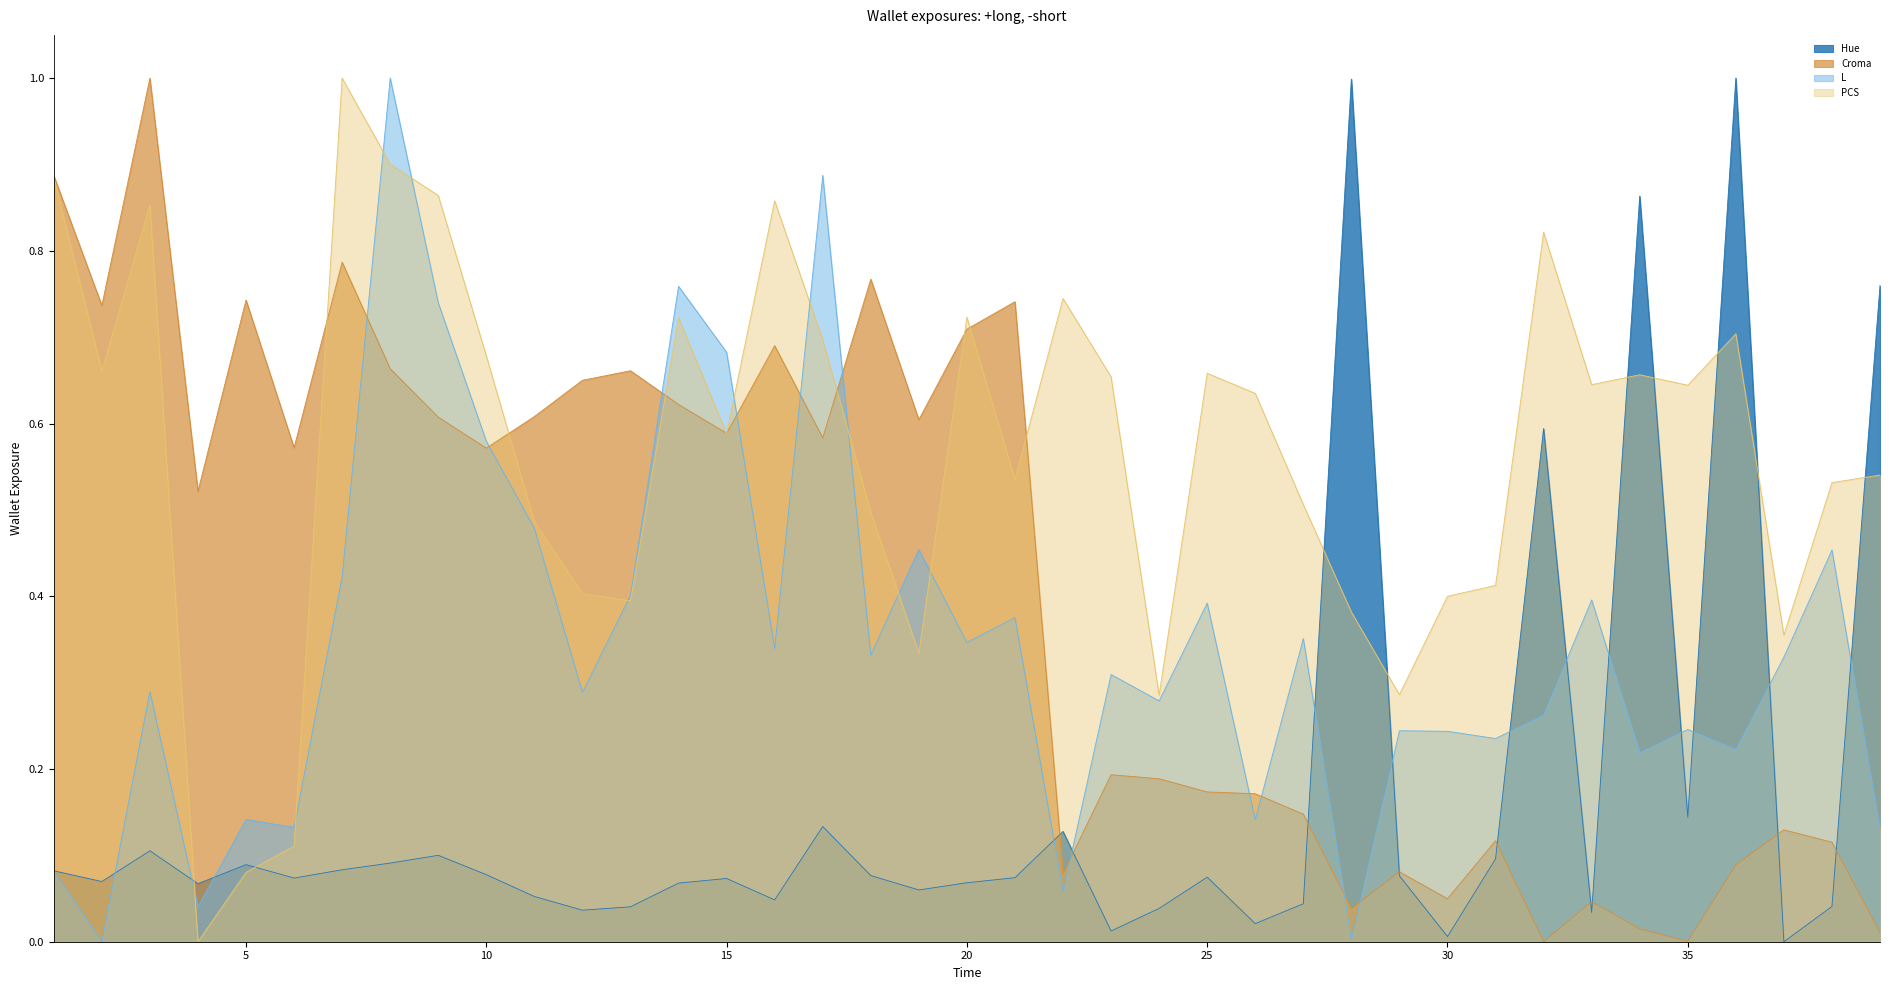

What is the value of the L point at the 5th from the left?

0.1